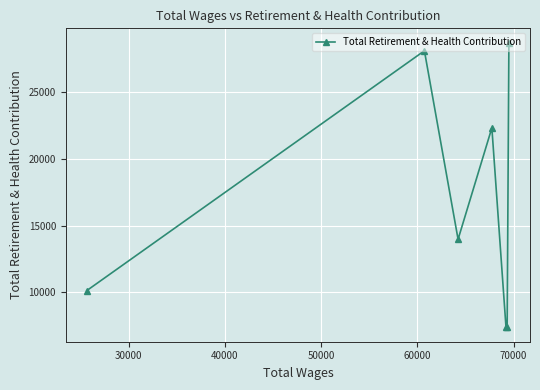

What is the value of the 2nd point from the left?

28094